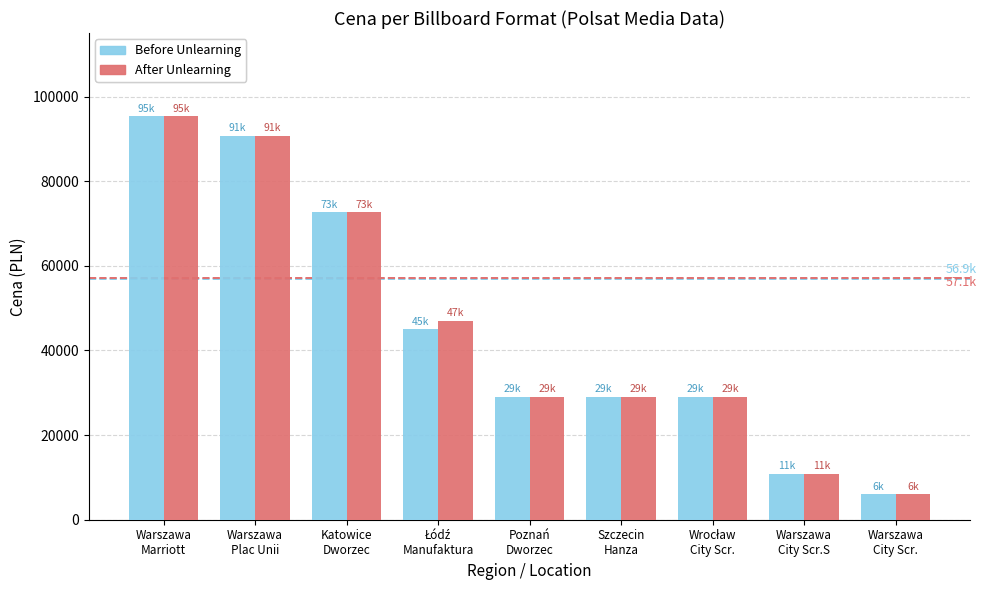

What is the minimum value for Before Unlearning?

6050.0